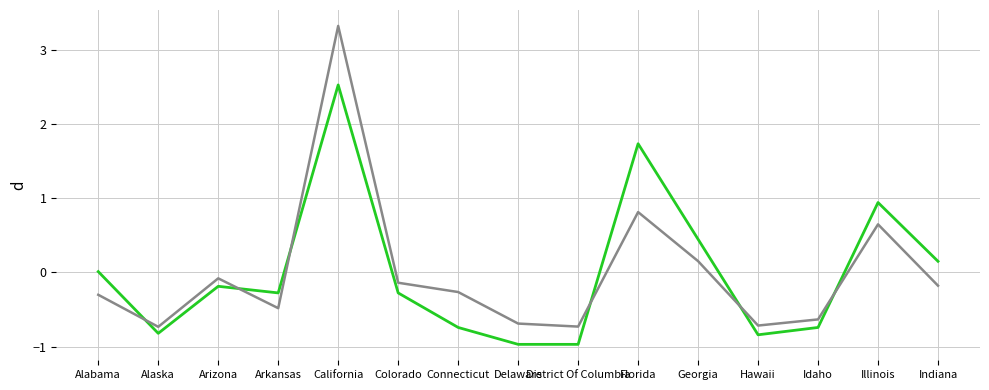

What position from the right is Indiana?

1